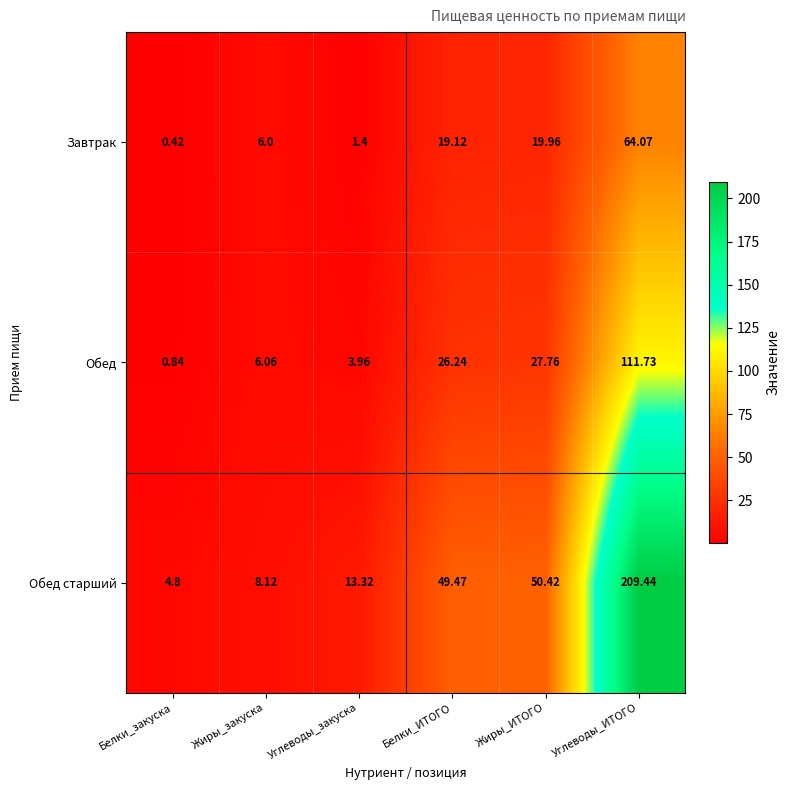

Which series changed the most between Жиры_закуска and Белки_ИТОГО?

Обед старший